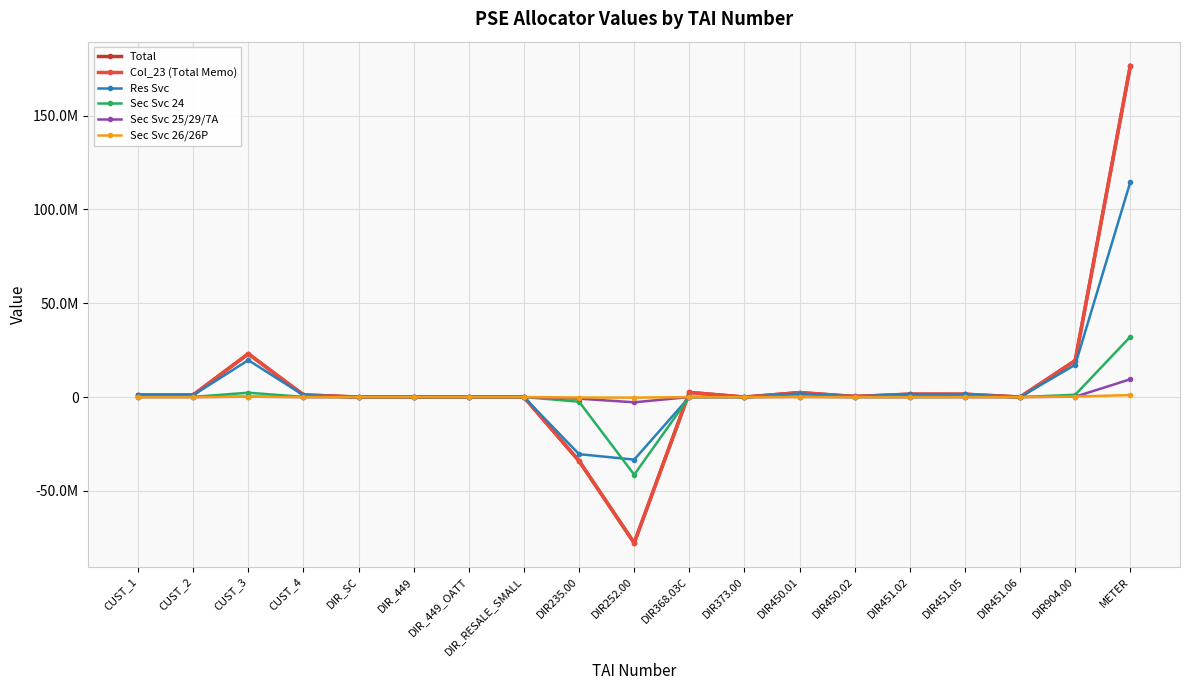

What is the difference between the second highest and second lowest values in the Total series?

57071317.7